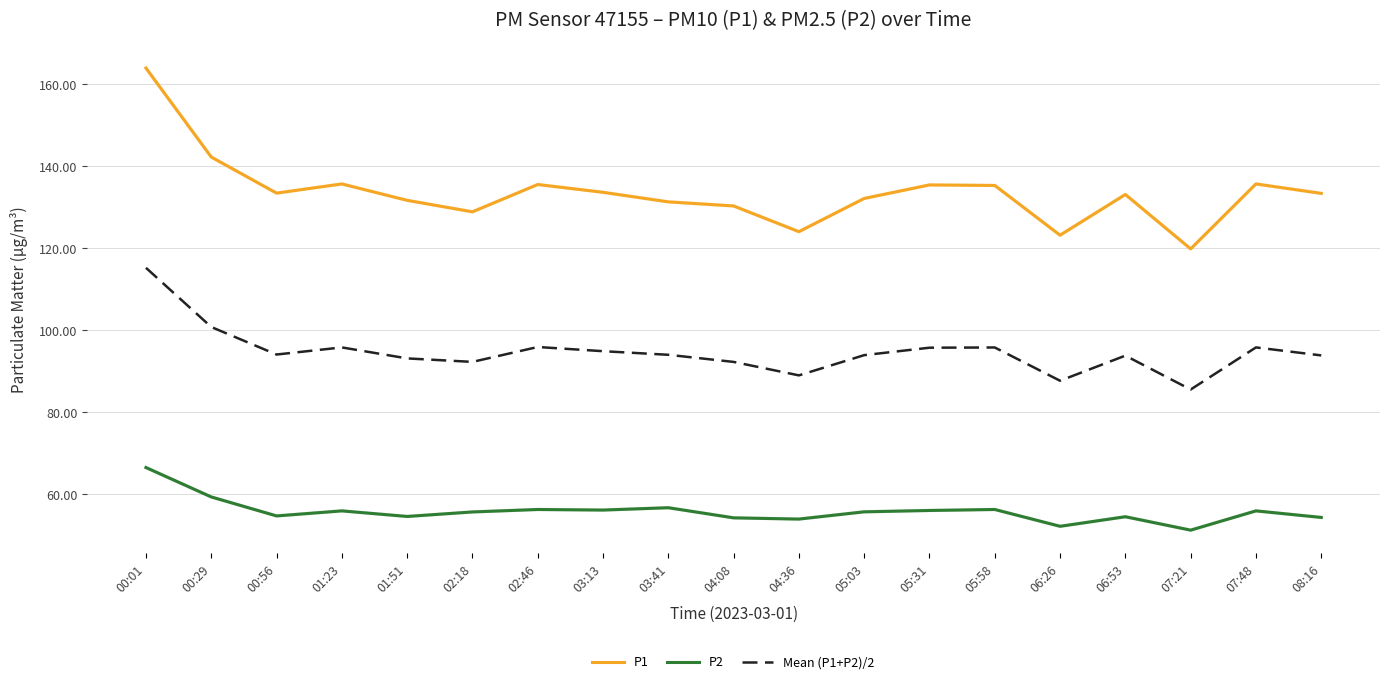

True or false: P1 has a value of 183.5 at 07:21.

False